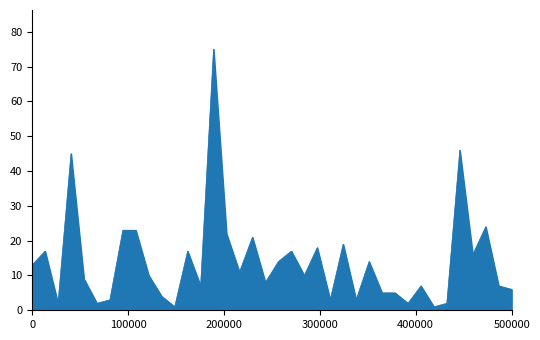

What is the maximum value shown in the chart?

75